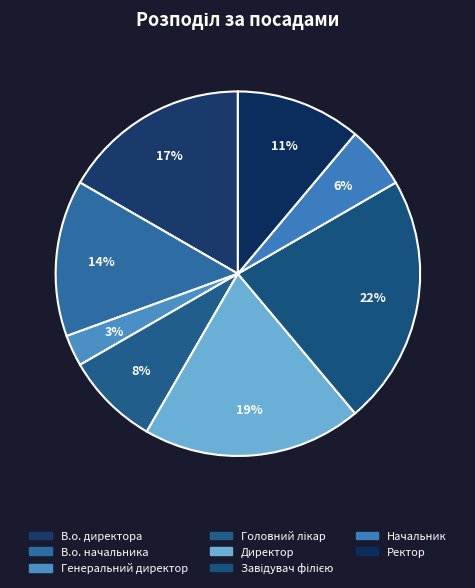

How many segments does this pie chart have?

8